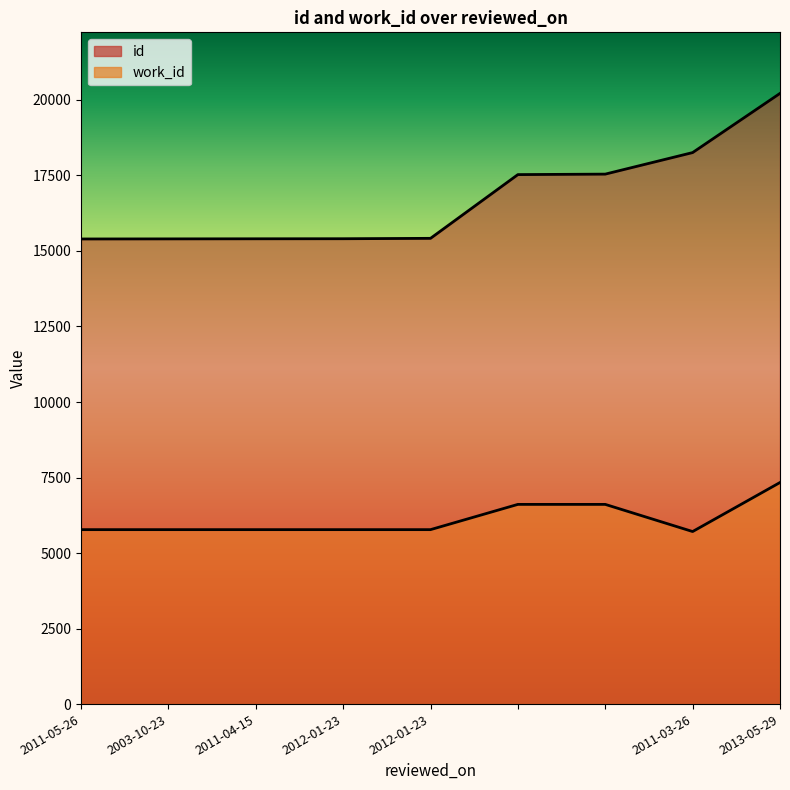

True or false: work_id and id cross at least once.

False